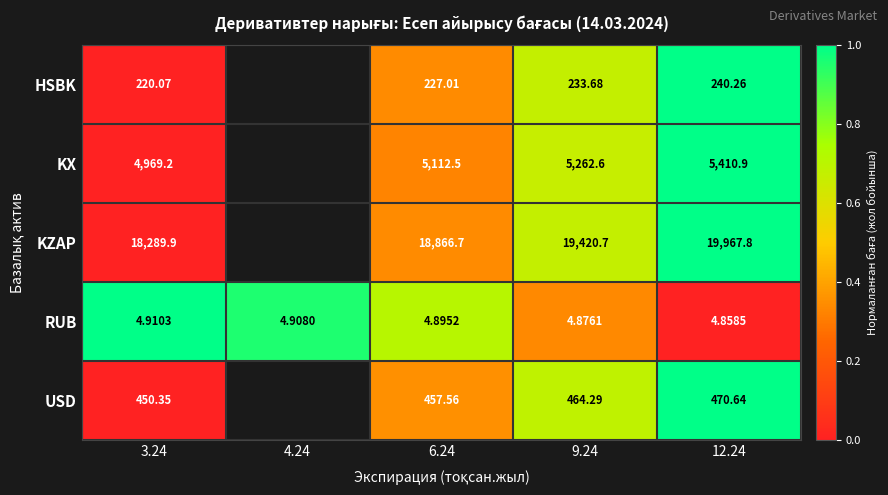

Which label corresponds to the smallest value in the chart?

3.24